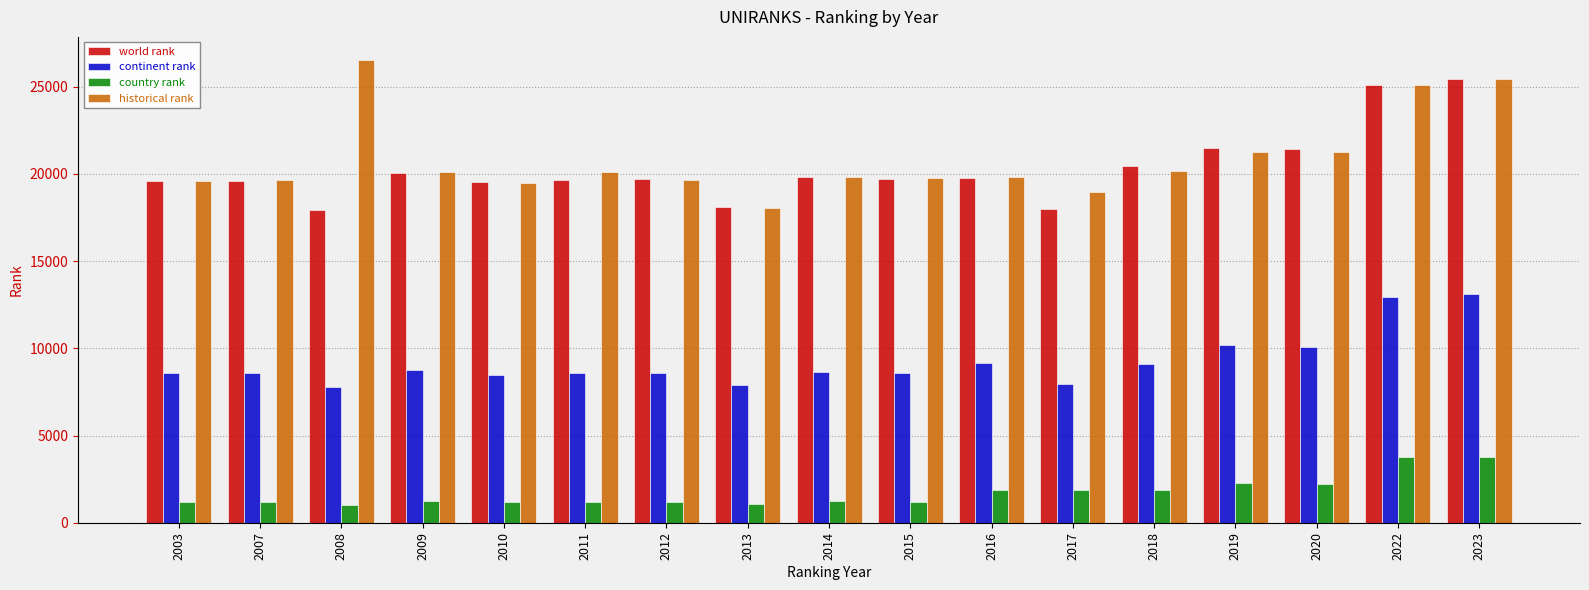

What is the difference between the highest and lowest values at 2013?

17066.0